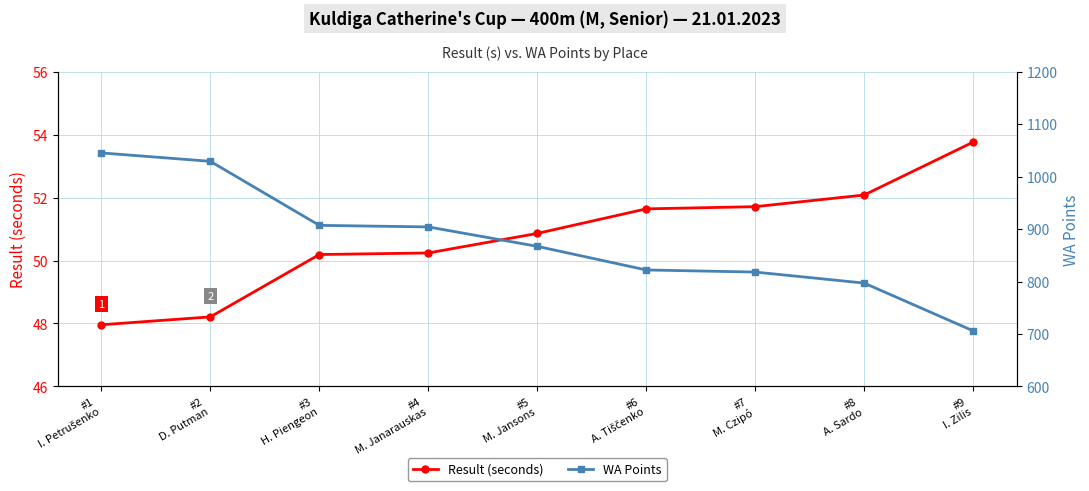

At which label does Result (seconds) reach its minimum?

#1
I. Petrušenko